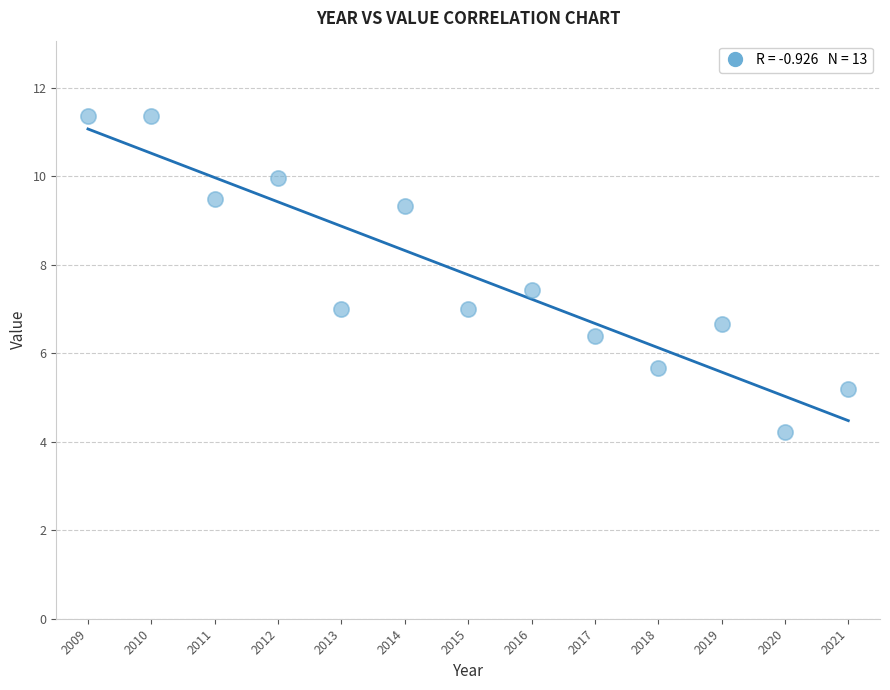

What is the range of Y values (max minus min)?

7.1